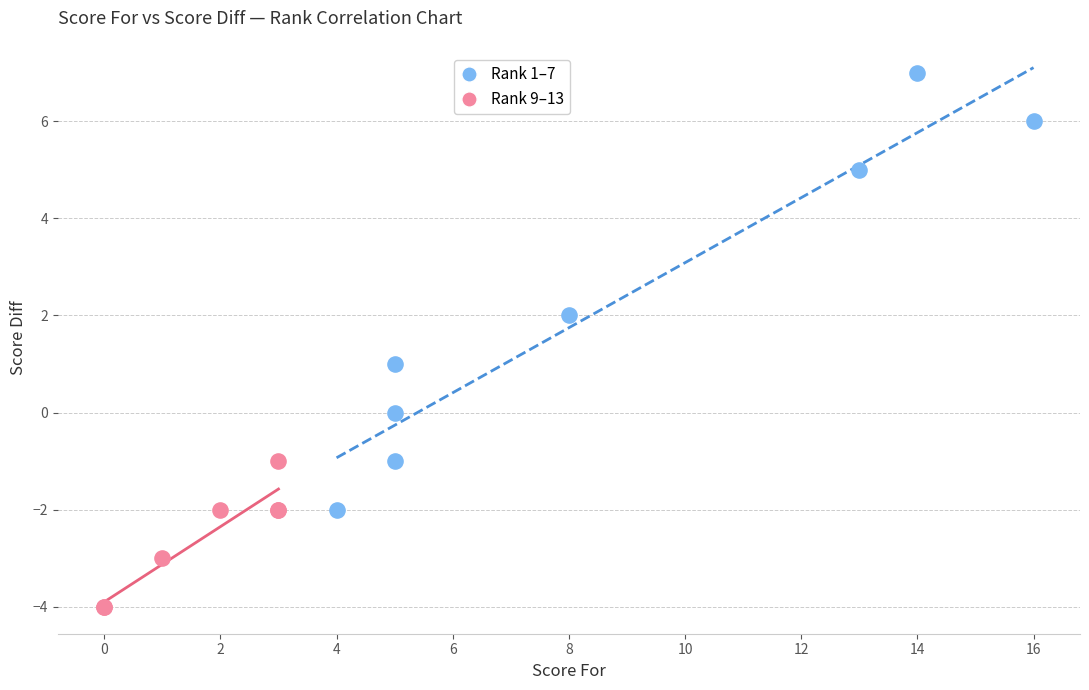

Which series contains the lowest Y value?

Rank 9–13